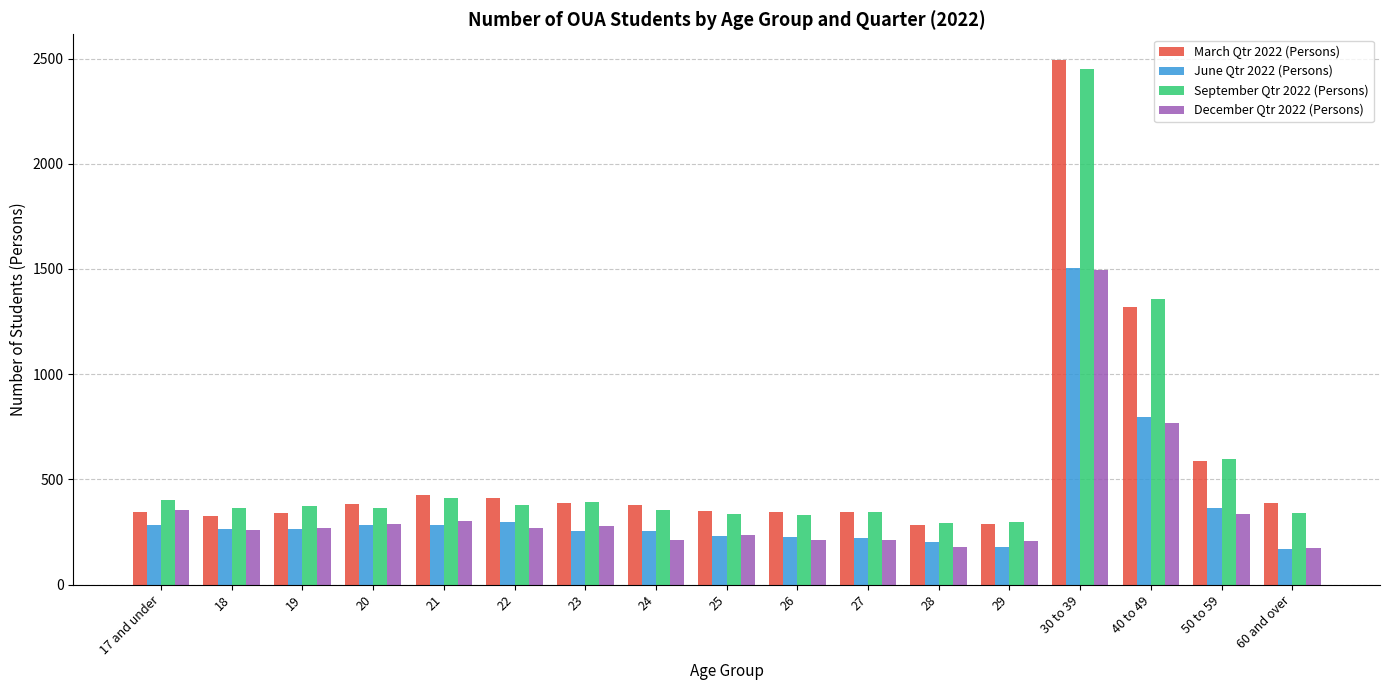

The value of June Qtr 2022 (Persons) at 18 is 263. True or false?

True